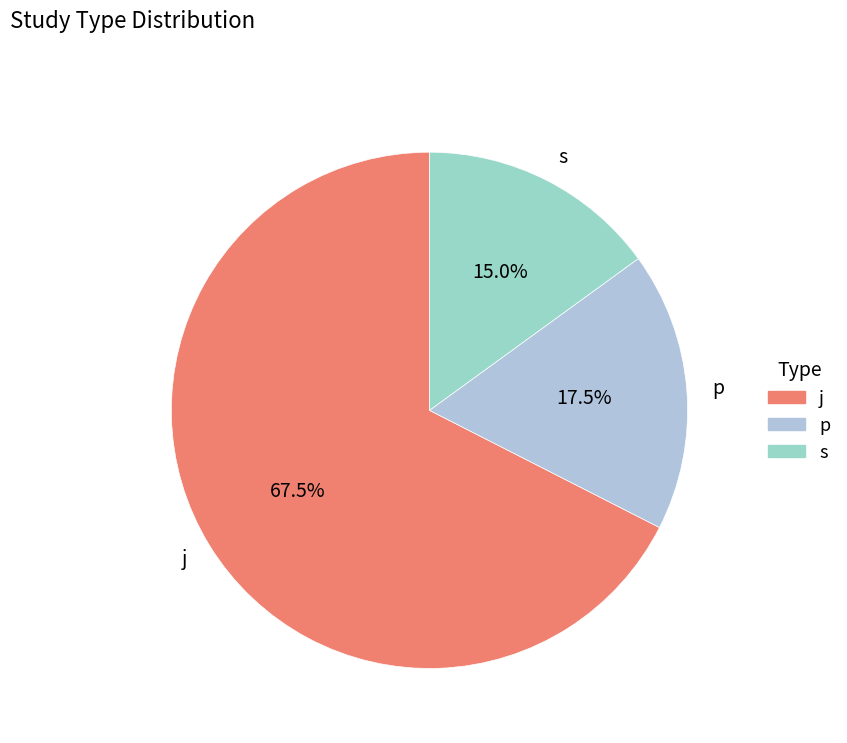

Is there a majority slice in this chart?

Yes